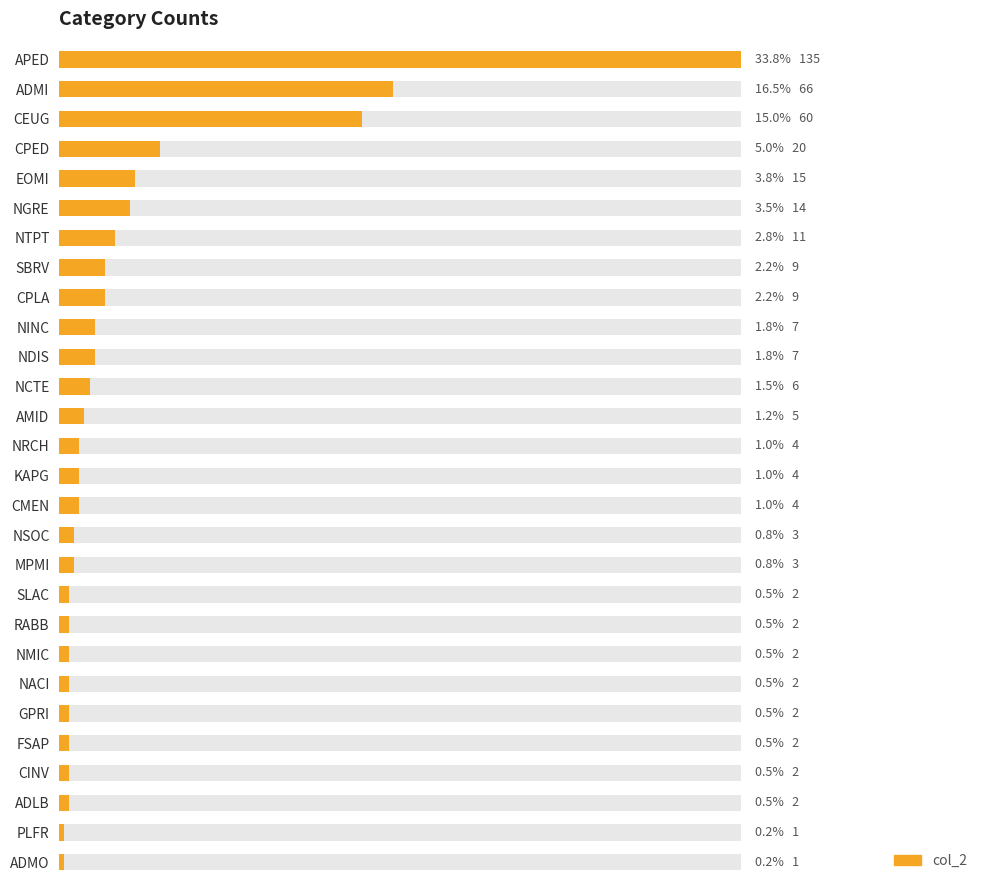

What is the value of the 17th bar from the left?

3